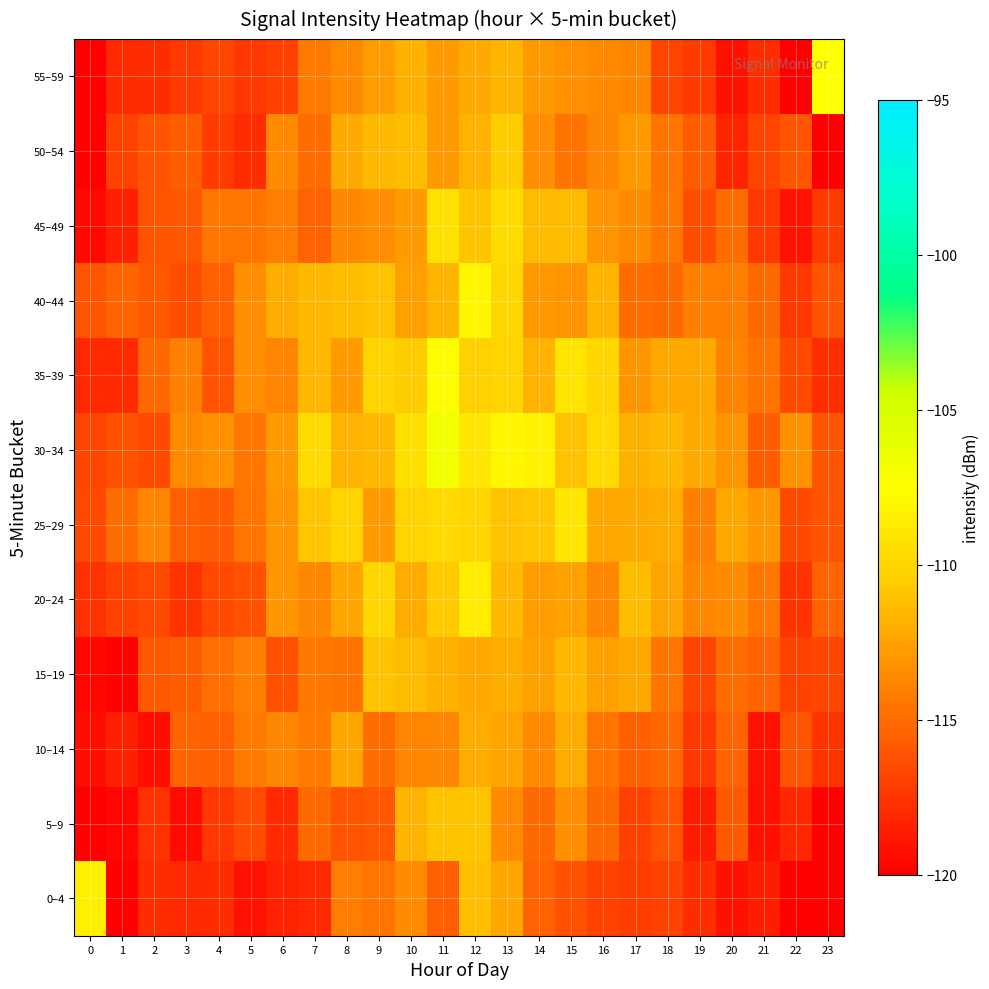

Reading right to left, list all the values displayed in this chart.

0–4: 23=-121.2	22=-121.1	21=-118.6	20=-119.2	19=-117.9	18=-116.9	17=-117.1	16=-116.9	15=-116.3	14=-115.5	13=-112.3	12=-111.1	11=-115.6	10=-113.5	9=-114.6	8=-114.2	7=-118.1	6=-118.4	5=-119.0	4=-117.9	3=-118.1	2=-117.9	1=-120.8	0=-108.4
5–9: 23=-120.3	22=-118.2	21=-119.1	20=-115.9	19=-118.7	18=-116.2	17=-117.0	16=-115.1	15=-113.4	14=-115.1	13=-113.6	12=-110.9	11=-111.0	10=-111.7	9=-115.9	8=-116.2	7=-115.1	6=-118.0	5=-116.5	4=-117.4	3=-119.4	2=-117.7	1=-119.7	0=-120.7
10–14: 23=-117.6	22=-116.1	21=-119.0	20=-115.5	19=-117.4	18=-115.2	17=-115.5	16=-114.6	15=-112.0	14=-113.6	13=-112.4	12=-112.0	11=-113.8	10=-113.9	9=-115.0	8=-112.3	7=-114.3	6=-113.8	5=-114.2	4=-115.6	3=-115.5	2=-119.3	1=-118.5	0=-119.3
15–19: 23=-116.7	22=-116.9	21=-115.5	20=-115.0	19=-116.7	18=-114.6	17=-112.3	16=-112.6	15=-111.6	14=-112.5	13=-111.9	12=-112.2	11=-111.8	10=-111.3	9=-111.0	8=-114.7	7=-114.4	6=-116.2	5=-114.1	4=-114.9	3=-115.7	2=-115.9	1=-119.8	0=-119.7
20–24: 23=-115.4	22=-117.6	21=-114.5	20=-113.5	19=-113.8	18=-112.4	17=-111.3	16=-113.7	15=-112.5	14=-112.7	13=-111.4	12=-108.6	11=-110.7	10=-112.0	9=-110.0	8=-112.3	7=-113.7	6=-113.1	5=-116.2	4=-116.6	3=-117.6	2=-116.6	1=-116.9	0=-117.7
25–29: 23=-116.2	22=-116.5	21=-113.0	20=-112.3	19=-114.0	18=-112.0	17=-112.1	16=-112.2	15=-109.1	14=-110.8	13=-111.0	12=-109.9	11=-109.8	10=-110.1	9=-112.8	8=-110.1	7=-110.9	6=-113.1	5=-114.6	4=-115.7	3=-115.6	2=-113.9	1=-114.9	0=-116.7
30–34: 23=-116.1	22=-113.3	21=-115.6	20=-113.2	19=-112.1	18=-111.5	17=-111.9	16=-109.8	15=-111.0	14=-108.3	13=-108.0	12=-109.0	11=-106.7	10=-109.4	9=-111.4	8=-111.7	7=-109.7	6=-112.9	5=-114.5	4=-113.3	3=-113.6	2=-116.5	1=-116.2	0=-116.8
35–39: 23=-117.8	22=-116.5	21=-114.7	20=-113.9	19=-112.2	18=-112.2	17=-113.1	16=-110.0	15=-109.1	14=-111.7	13=-110.1	12=-110.3	11=-107.8	10=-110.6	9=-110.1	8=-112.8	7=-111.6	6=-113.9	5=-113.5	4=-116.1	3=-114.1	2=-115.1	1=-118.0	0=-118.1
40–44: 23=-116.2	22=-117.4	21=-115.1	20=-114.2	19=-114.1	18=-115.0	17=-115.0	16=-111.7	15=-113.3	14=-113.0	13=-109.9	12=-108.1	11=-111.7	10=-112.7	9=-111.1	8=-111.2	7=-111.5	6=-112.1	5=-113.4	4=-115.6	3=-116.3	2=-115.8	1=-115.4	0=-116.1
45–49: 23=-117.3	22=-119.1	21=-117.4	20=-114.9	19=-116.4	18=-114.5	17=-113.5	16=-113.2	15=-111.3	14=-111.3	13=-109.6	12=-110.9	11=-109.3	10=-112.9	9=-113.4	8=-113.7	7=-115.5	6=-114.2	5=-114.5	4=-114.4	3=-115.9	2=-116.2	1=-118.5	0=-119.6
50–54: 23=-120.1	22=-116.0	21=-116.9	20=-118.3	19=-115.7	18=-114.5	17=-112.9	16=-113.8	15=-114.7	14=-113.4	13=-110.6	12=-111.8	11=-112.8	10=-111.3	9=-111.5	8=-112.1	7=-115.0	6=-113.6	5=-117.9	4=-117.2	3=-115.7	2=-116.2	1=-116.9	0=-120.6
55–59: 23=-107.5	22=-120.7	21=-117.9	20=-119.1	19=-117.3	18=-116.8	17=-113.9	16=-113.7	15=-113.4	14=-112.9	13=-111.6	12=-112.2	11=-112.8	10=-111.8	9=-112.7	8=-113.6	7=-114.3	6=-117.0	5=-117.4	4=-116.7	3=-117.4	2=-117.9	1=-118.0	0=-120.1